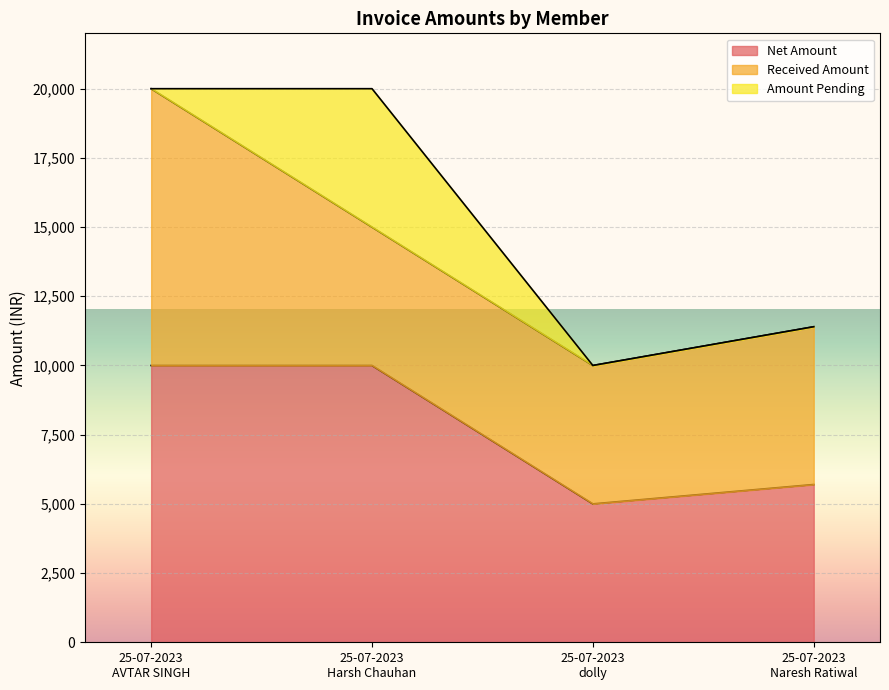

At which label does Amount Pending reach its peak?

25-07-2023
Harsh Chauhan